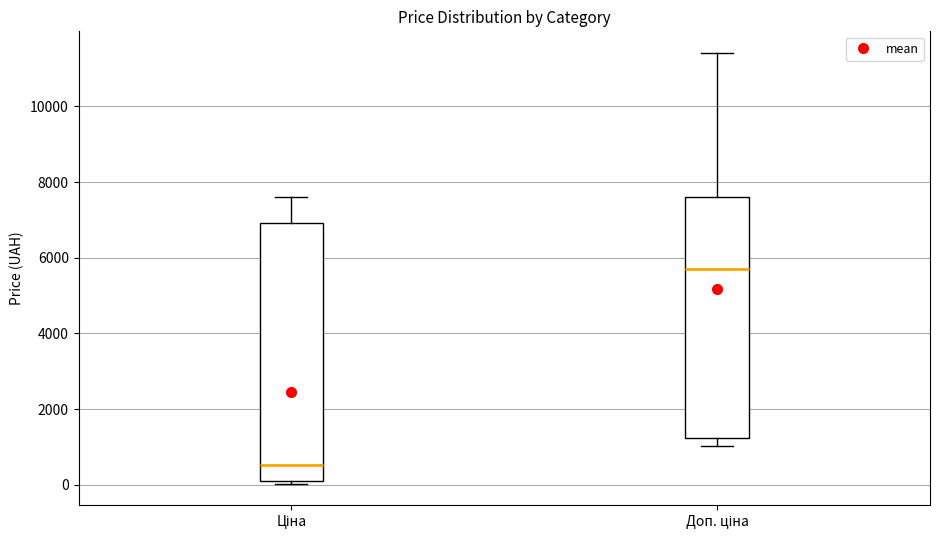

Which box is the tallest, from its lower edge to its upper edge?

Ціна